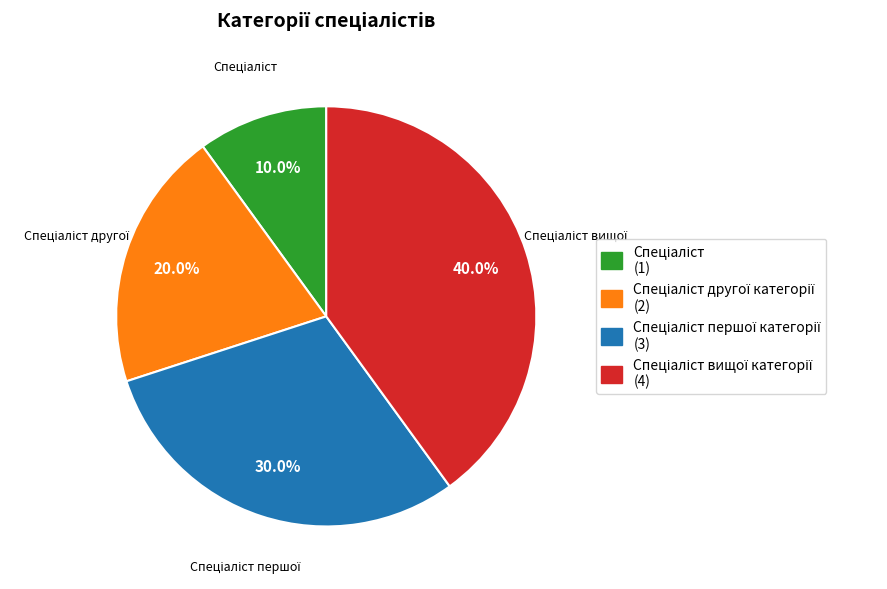

Is there any slice that represents more than half of the pie?

No